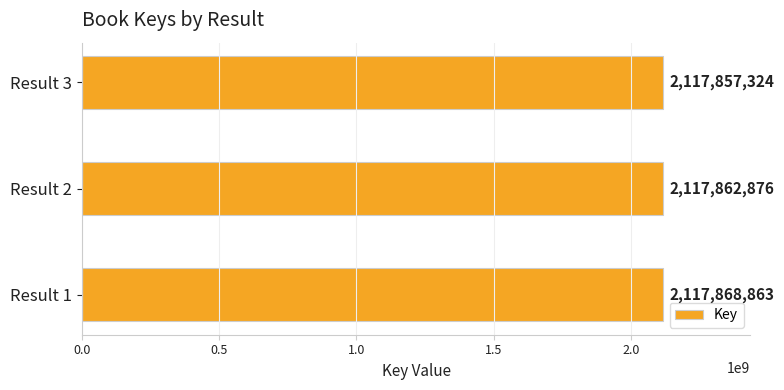

Count the values in the range 2117857324 to 2117868863.

3